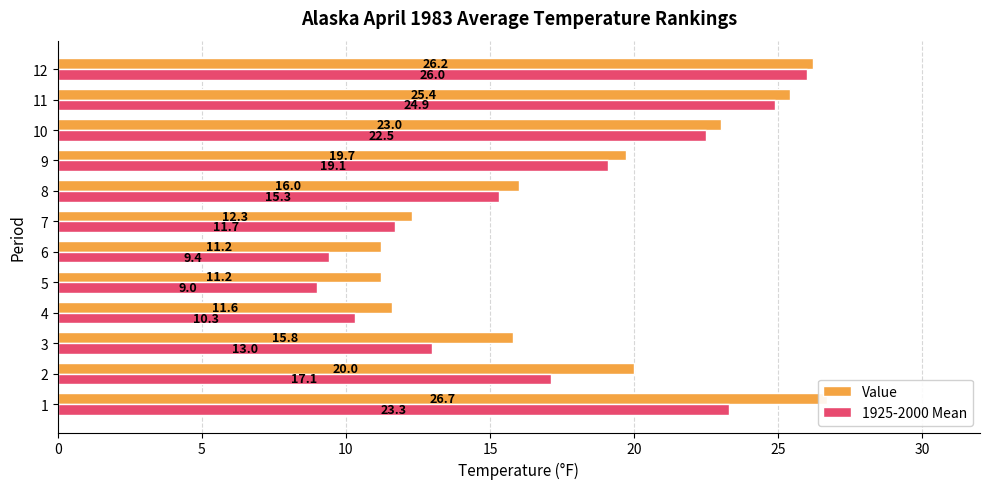

How many data points in Value are above 19?

6